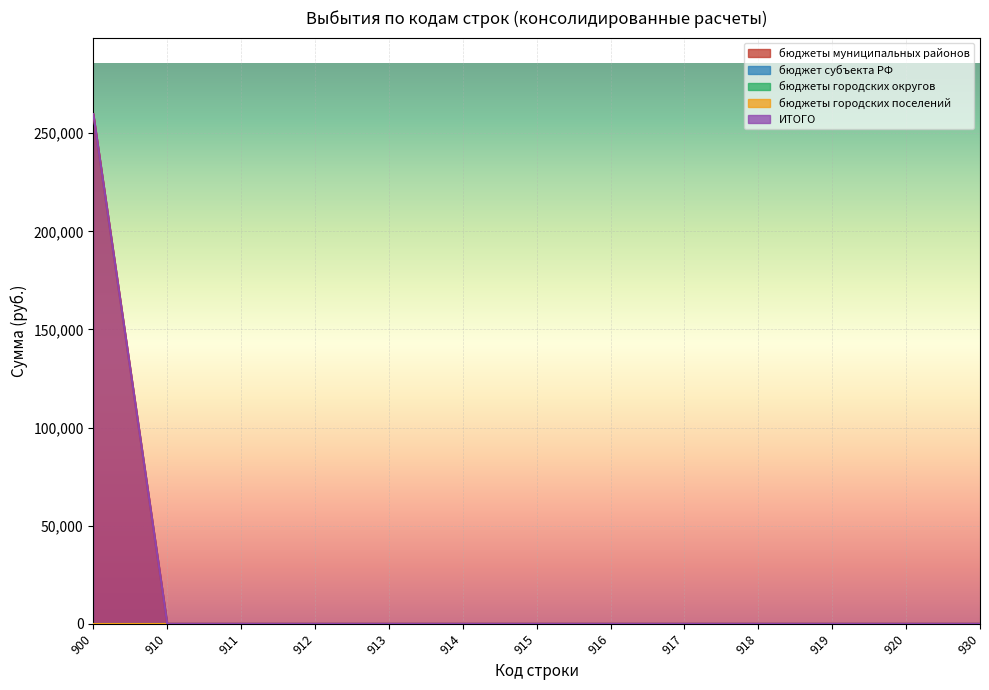

Read the бюджеты муниципальных районов value at 900.

259759.2